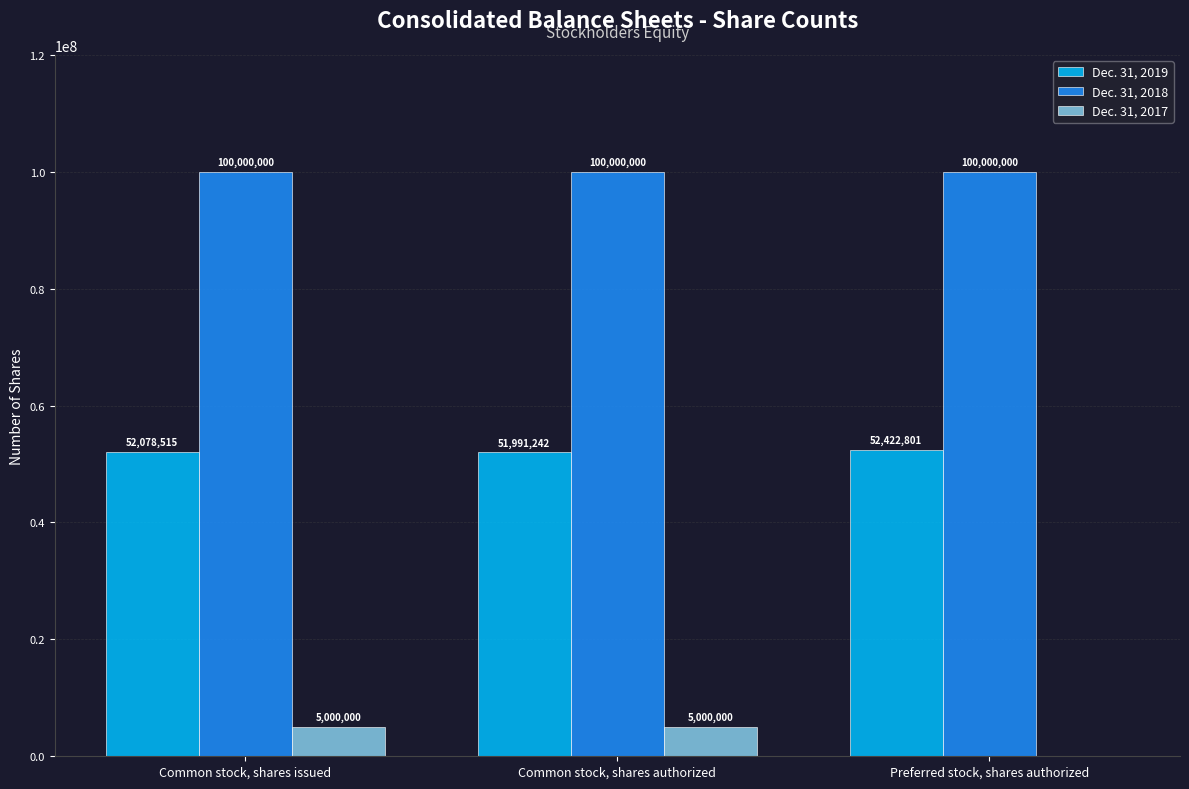

Does the chart contain stacked bars?

No